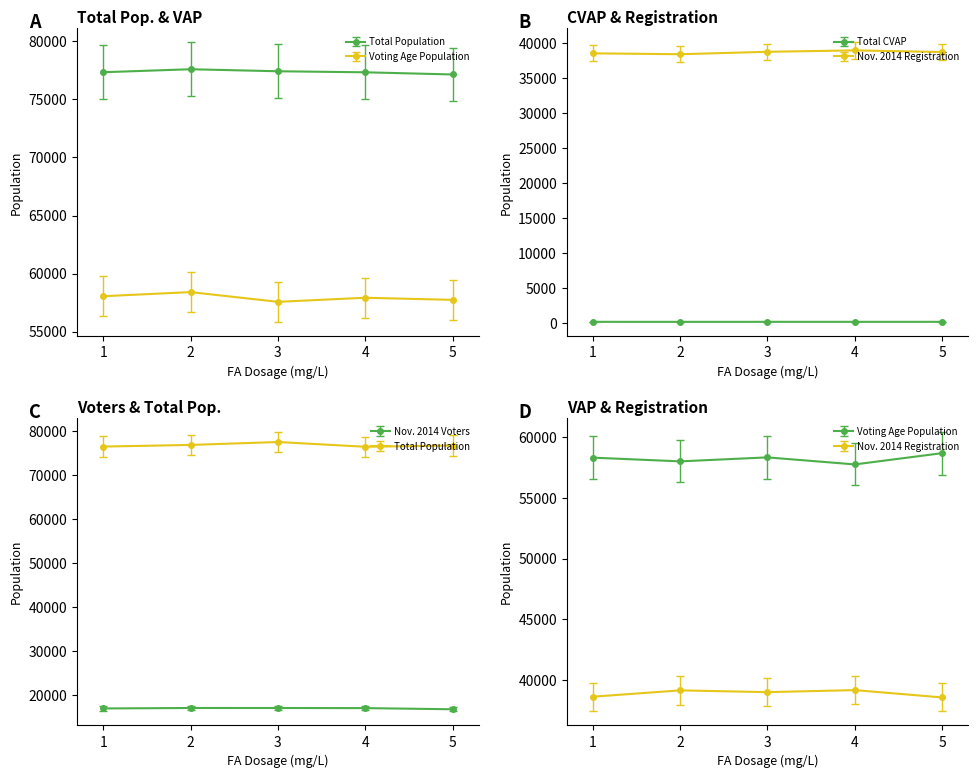

True or false: Nov. 2014 Voters and Total CVAP cross at least once.

False